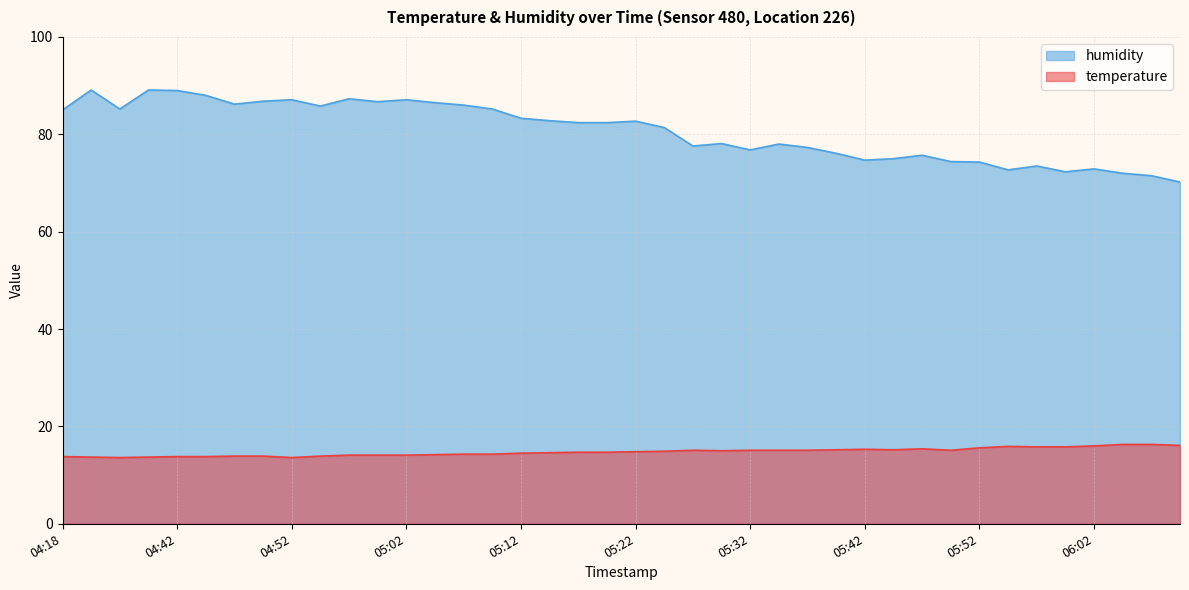

Rank the series by their average value, from lowest to highest.

temperature, humidity